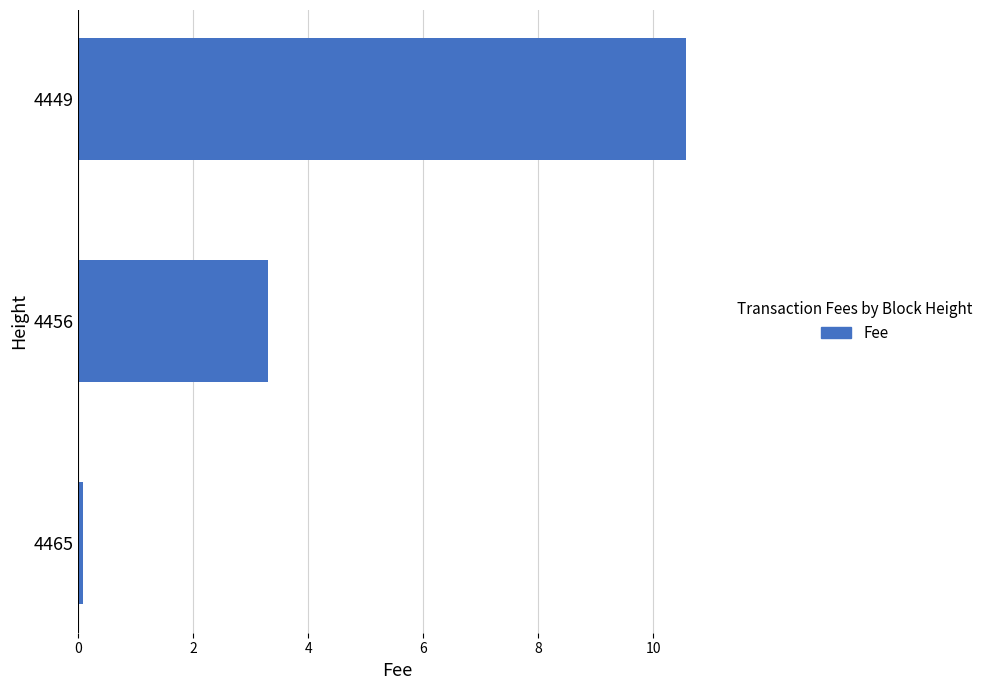

Is it true that the value at 4456 is 3.3?

True